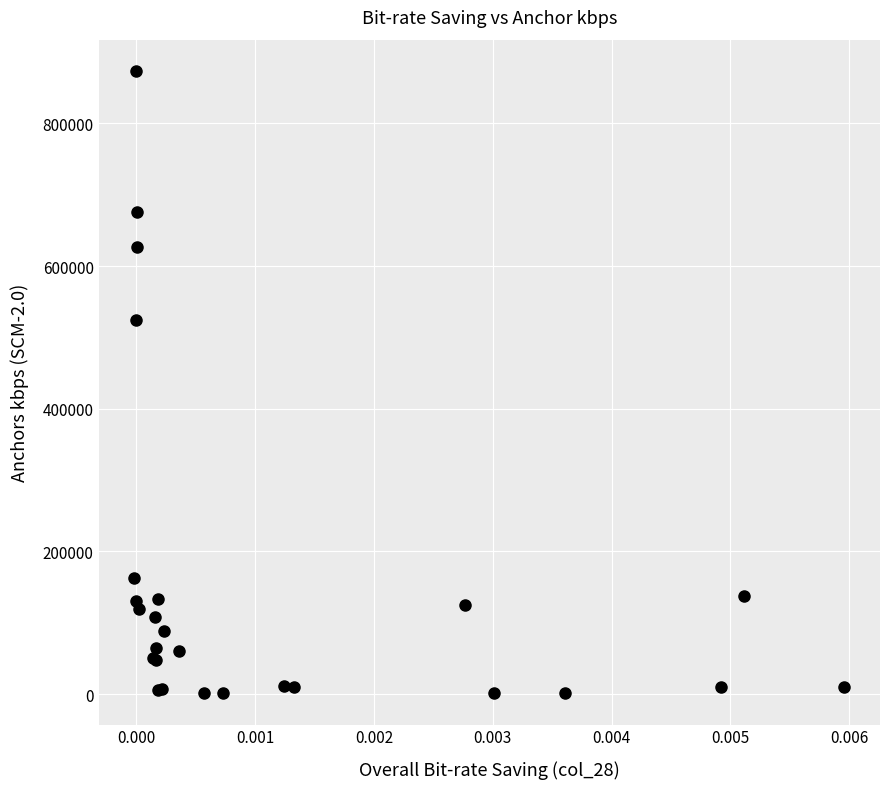

What Y value in the scatter plot is closest to 437296?

524099.4